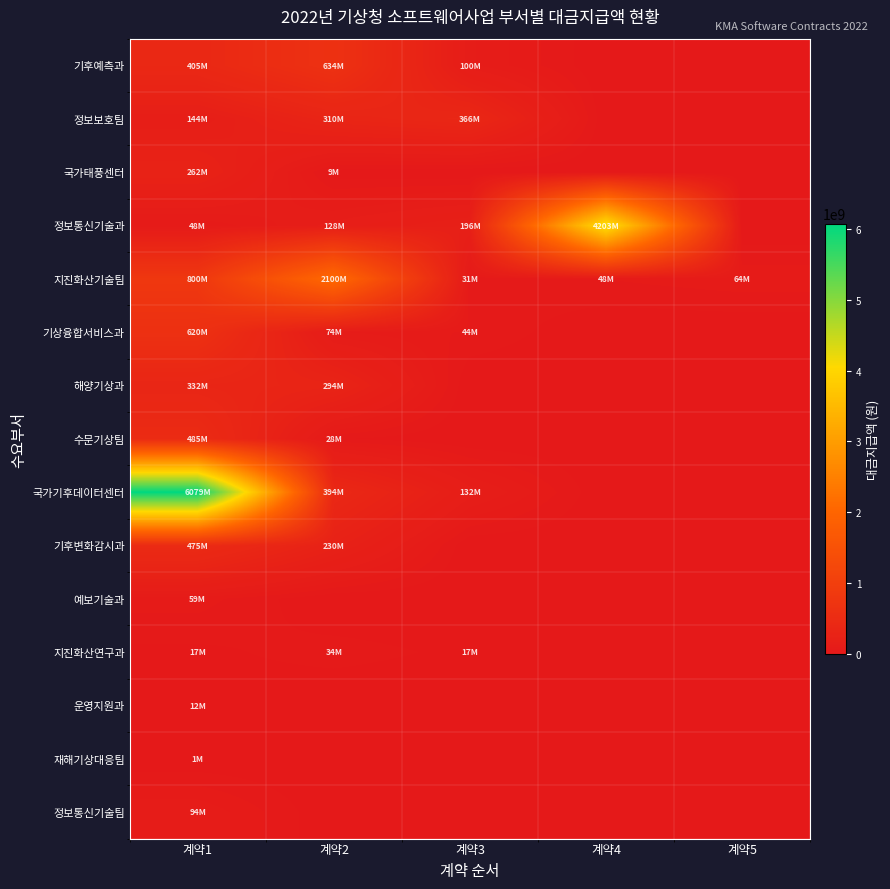

Which series has the widest spread of values?

국가기후데이터센터